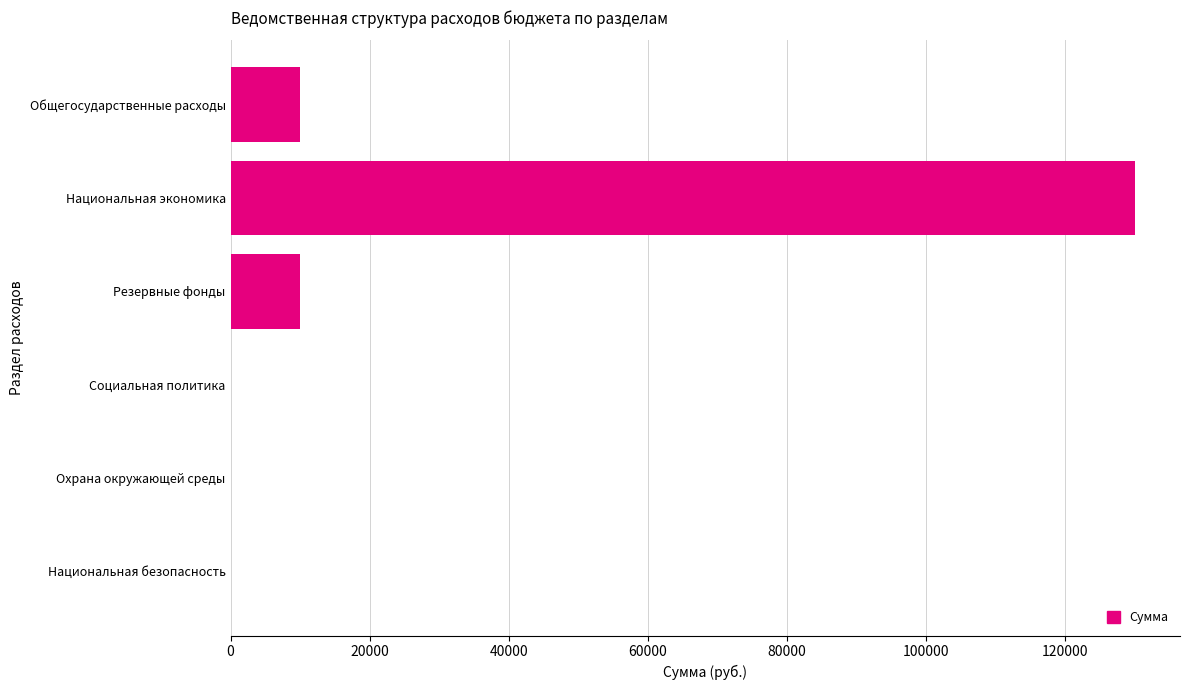

What is the average value?

25000